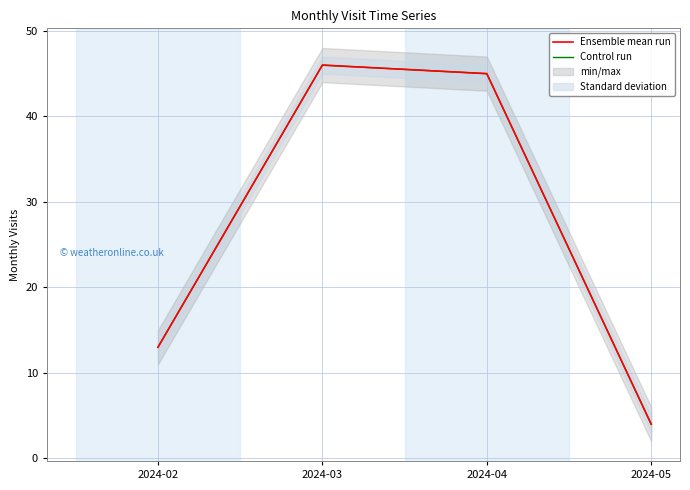

What is the maximum value for Control run?

46